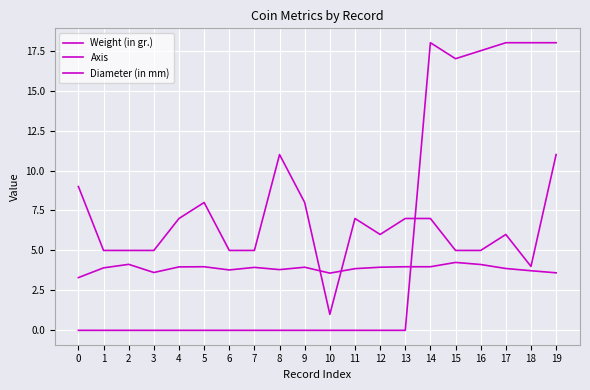

Which series changed the most between 0 and 5?

Axis